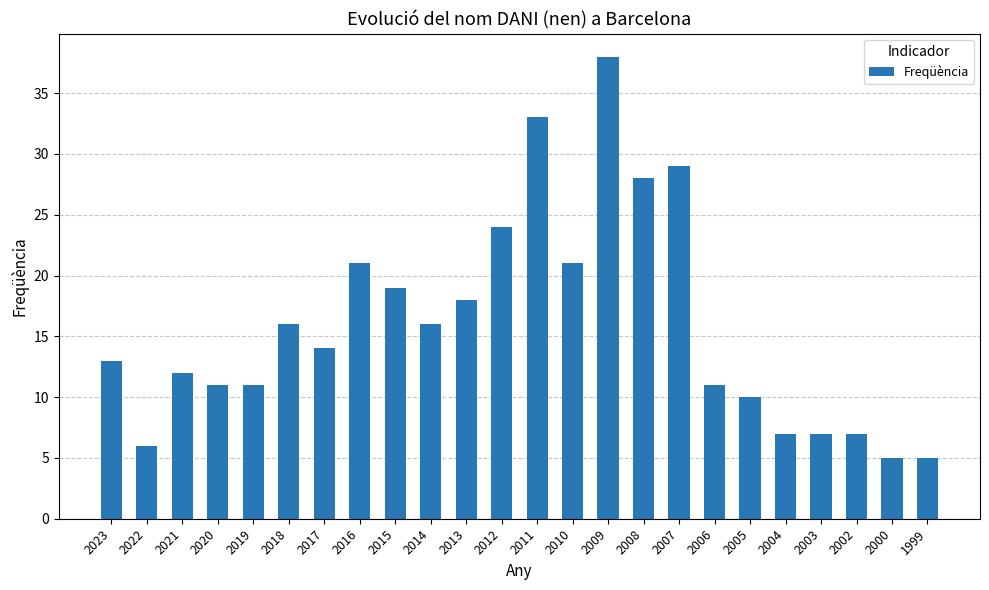

Between 2002 and 2006, which is larger?

2006